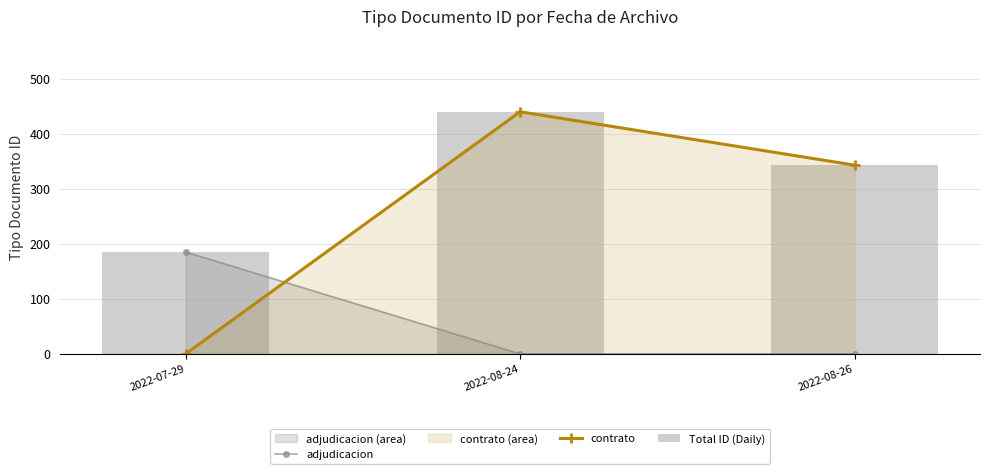

Is it true that contrato equals 0 at 2022-07-29?

True